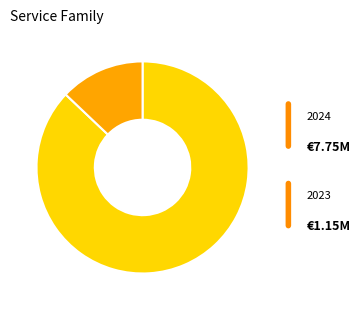

Does any single category account for the majority?

Yes